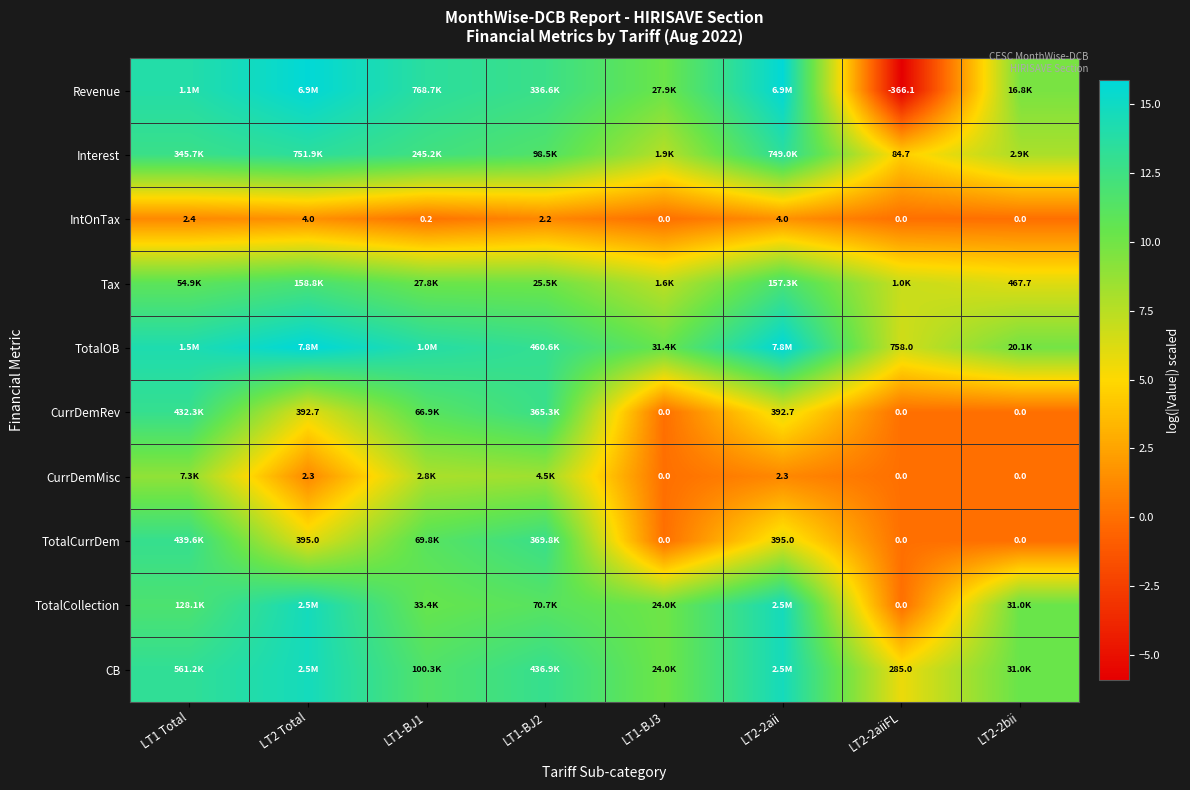

What is the maximum value shown in the chart?

15.9